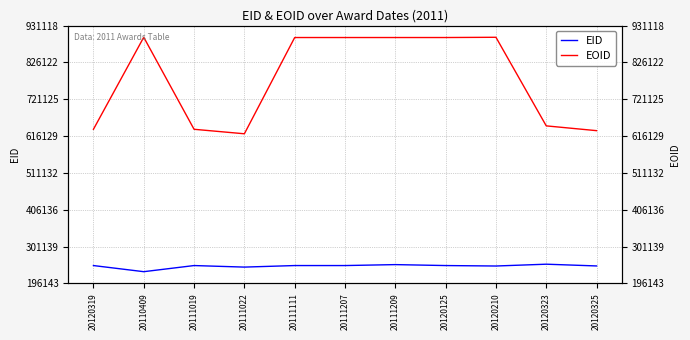

Reading left to right, transcribe all the data shown in this chart.

EID: 247021	229551	247017	242621	247018	247019	249706	247020	245722	250891	245894
EOID: 635447	897709	635439	622643	896991	896992	896993	896994	897710	645161	631531